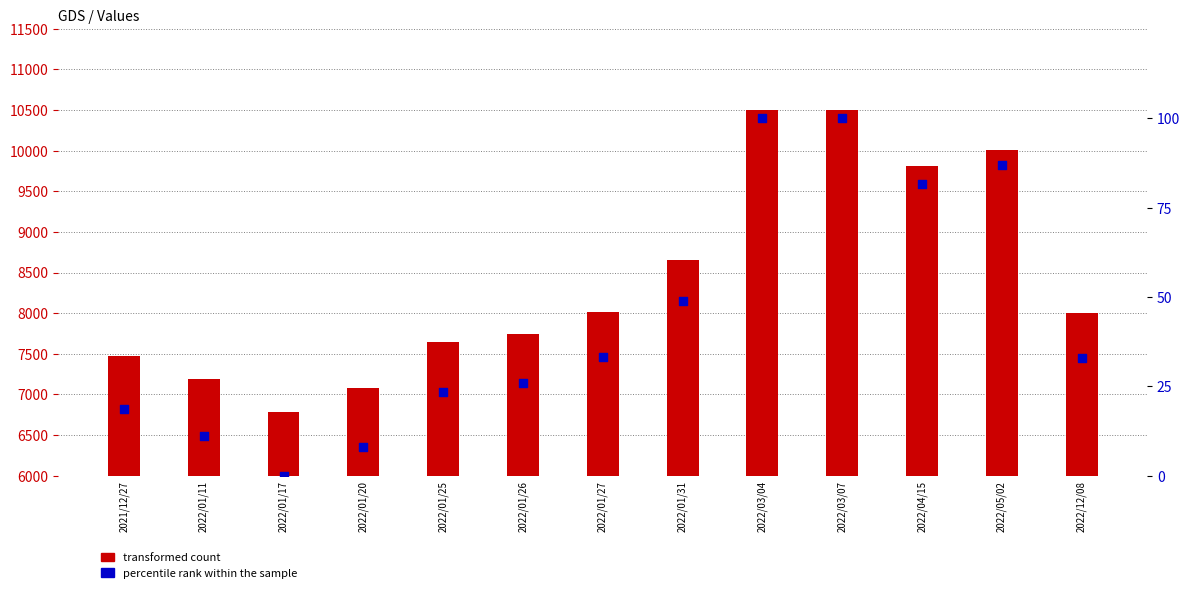

At which category is the sum across all series the highest?

2022/03/04